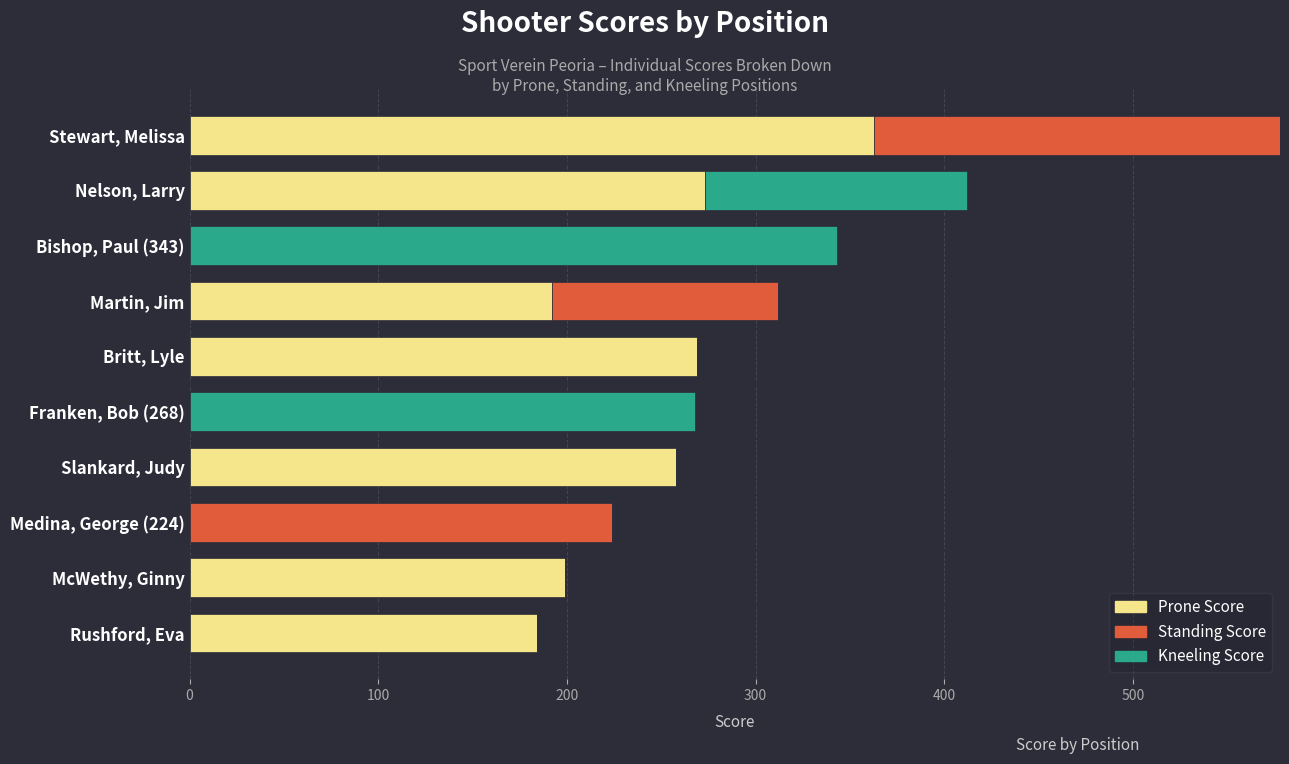

What is the total value across all series at McWethy, Ginny?

199